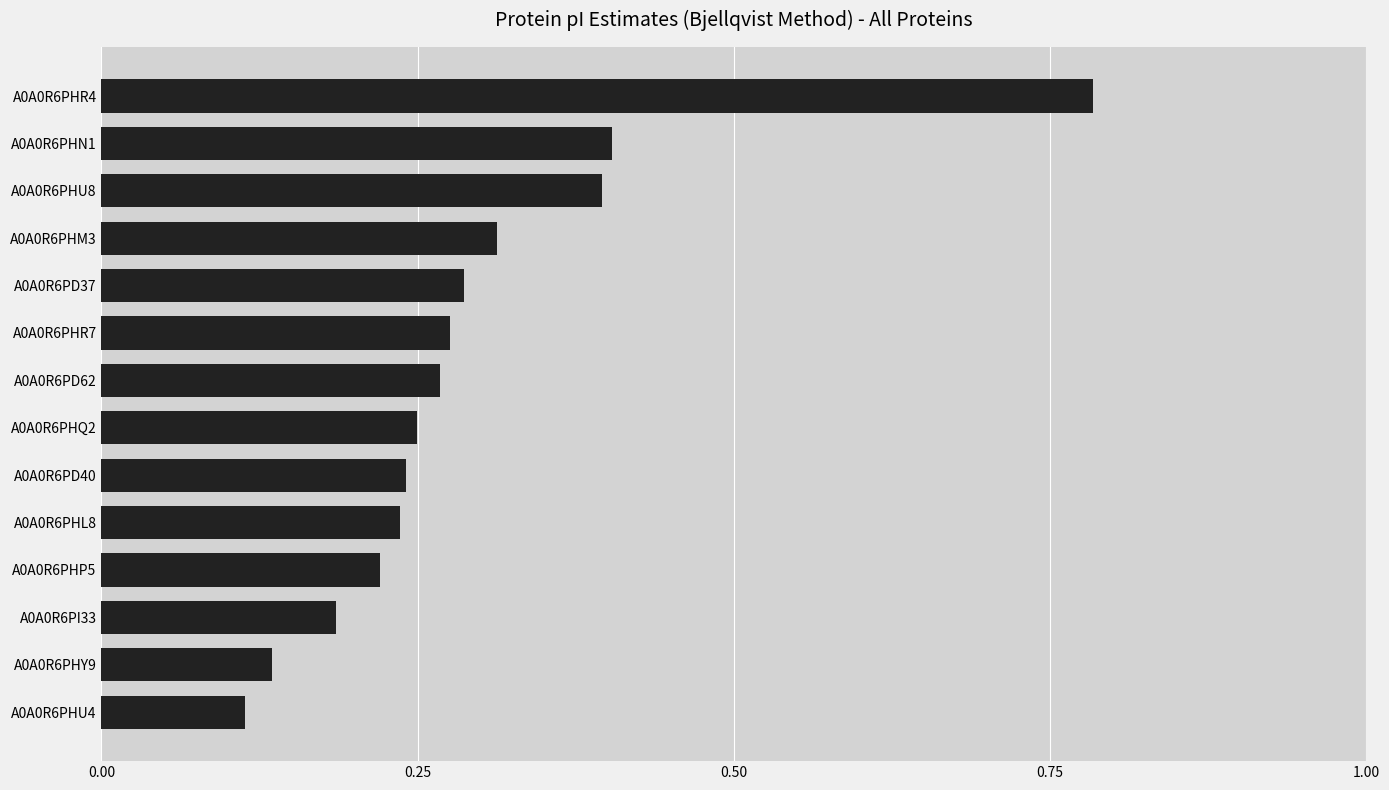

The chart shows a value of 0.4 at A0A0R6PHL8. True or false?

False